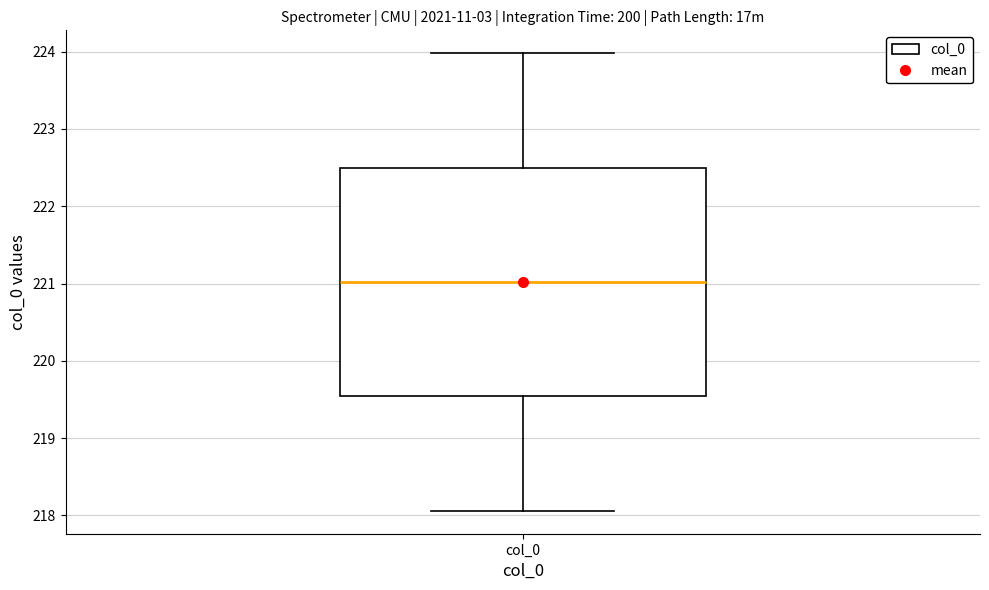

Transcribe this box plot: give where the median line is, the range the box spans, and where the two whiskers end, as read against the y-axis. The values are not printed on the chart, so give them approximately, as read against the axis.

median 221.0, box 219.5 to 222.5, whiskers 218.1 to 224.0